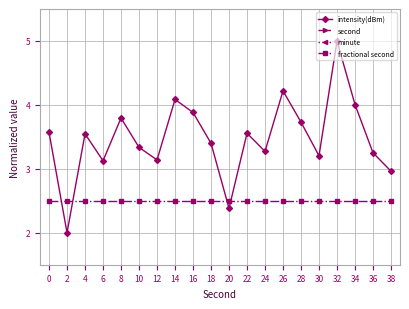

Reading left to right, what are all the values shown in this chart?

intensity(dBm): 3.6	2.0	3.5	3.1	3.8	3.3	3.1	4.1	3.9	3.4	2.4	3.6	3.3	4.2	3.7	3.2	5.0	4.0	3.3	3.0
second: 29.2	29.2	29.2	29.2	29.3	29.3	29.3	29.3	29.4	29.4	29.4	29.4	29.4	29.5	29.5	29.5	29.5	29.5	29.6	29.6
minute: 29.2	29.2	29.2	29.2	29.2	29.2	29.2	29.2	29.2	29.2	29.3	29.3	29.3	29.3	29.3	29.3	29.3	29.3	29.3	29.3
fractional second: 2.5	2.5	2.5	2.5	2.5	2.5	2.5	2.5	2.5	2.5	2.5	2.5	2.5	2.5	2.5	2.5	2.5	2.5	2.5	2.5